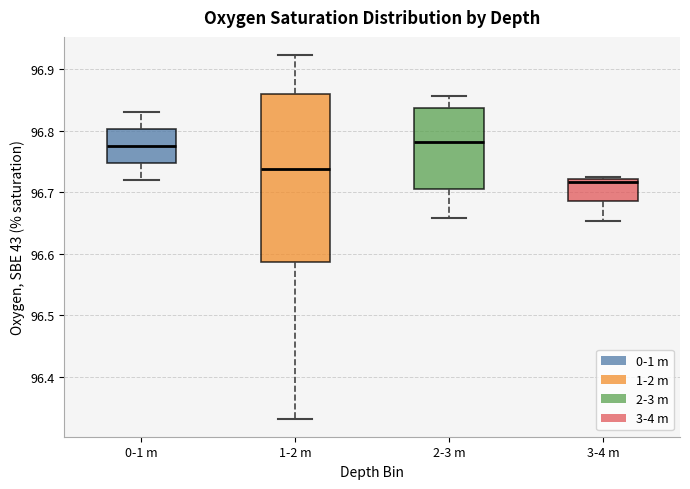

Reading left to right, read every box against the y-axis: the position of its median line, the range the box covers, and the ends of its whiskers. The values are not printed on the chart, so give them approximately, as read against the axis.

0-1 m: median 96.78, box 96.75 to 96.80, whiskers 96.72 to 96.83
1-2 m: median 96.74, box 96.59 to 96.86, whiskers 96.33 to 96.92
2-3 m: median 96.78, box 96.71 to 96.84, whiskers 96.66 to 96.86
3-4 m: median 96.72 (just below the box's upper edge), box 96.69 to 96.72, whiskers 96.65 to 96.73